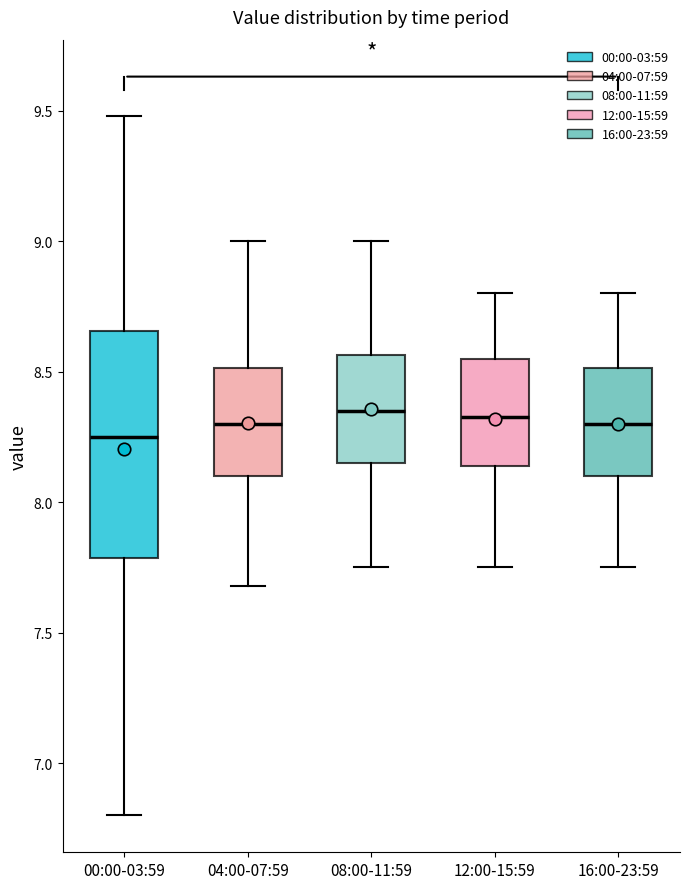

Reading left to right, transcribe this box plot: for each box, give where its median line is, the range the box spans, and where its two whiskers end, as read against the y-axis. The values are not printed on the chart, so give them approximately, as read against the axis.

00:00-03:59: median 8.25, box 7.80 to 8.65, whiskers 6.80 to 9.50
04:00-07:59: median 8.30, box 8.10 to 8.50, whiskers 7.70 to 9.00
08:00-11:59: median 8.35, box 8.15 to 8.55, whiskers 7.75 to 9.00
12:00-15:59: median 8.35, box 8.15 to 8.55, whiskers 7.75 to 8.80
16:00-23:59: median 8.30, box 8.10 to 8.50, whiskers 7.75 to 8.80